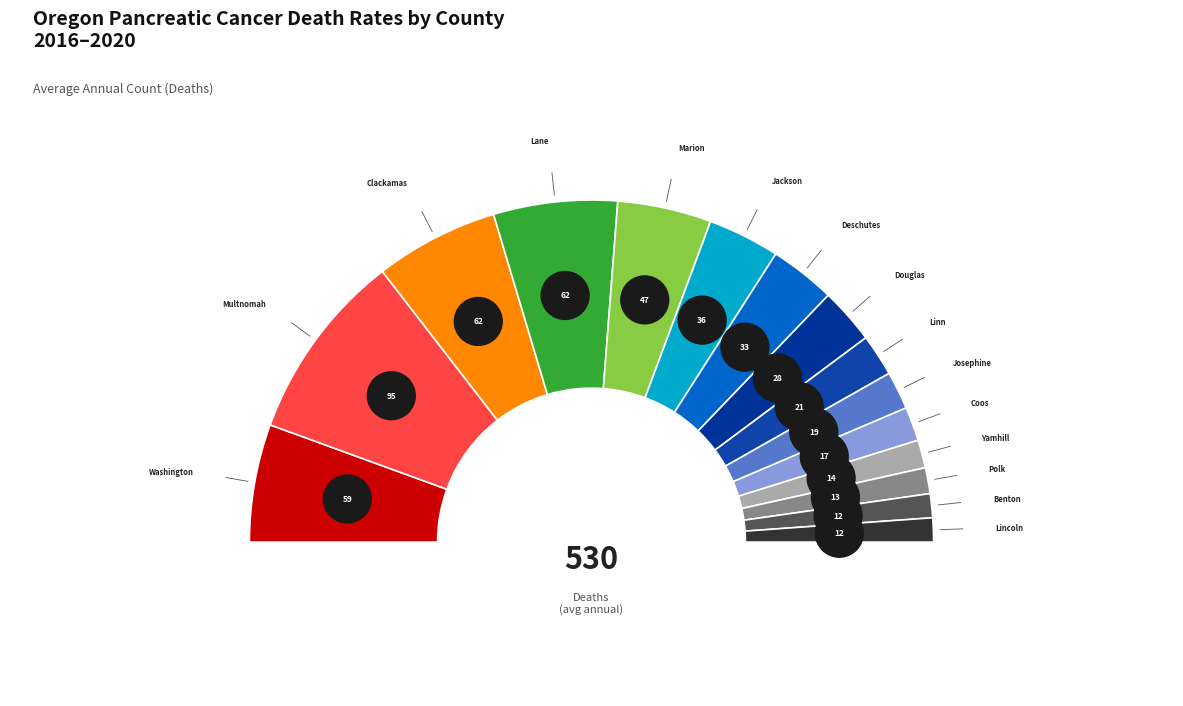

To the nearest percent, what portion does Marion County represent?

9%